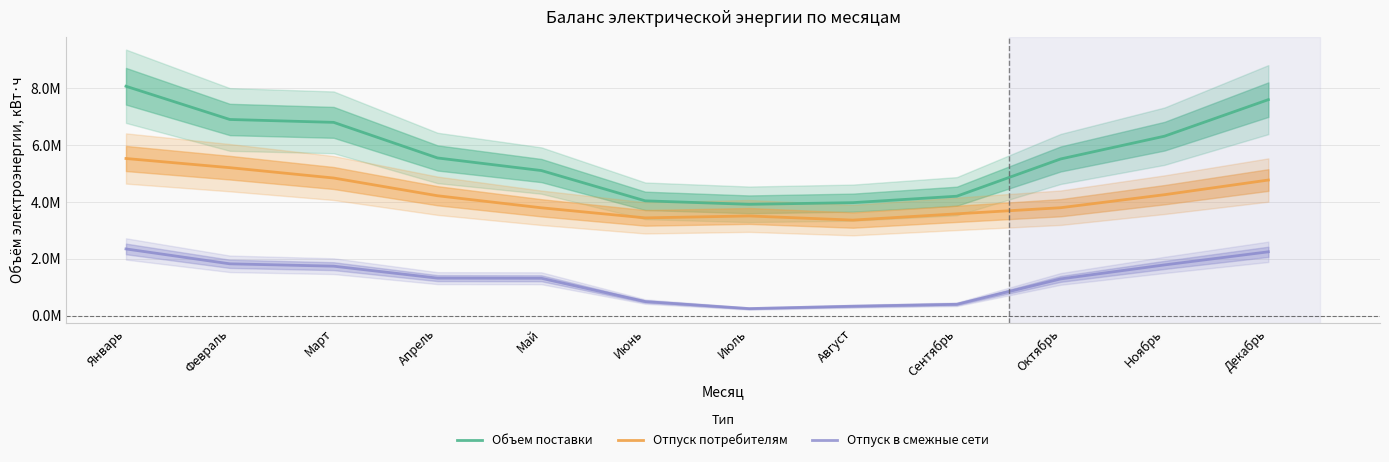

What is the sum of all Отпуск потребителям values?

50202287